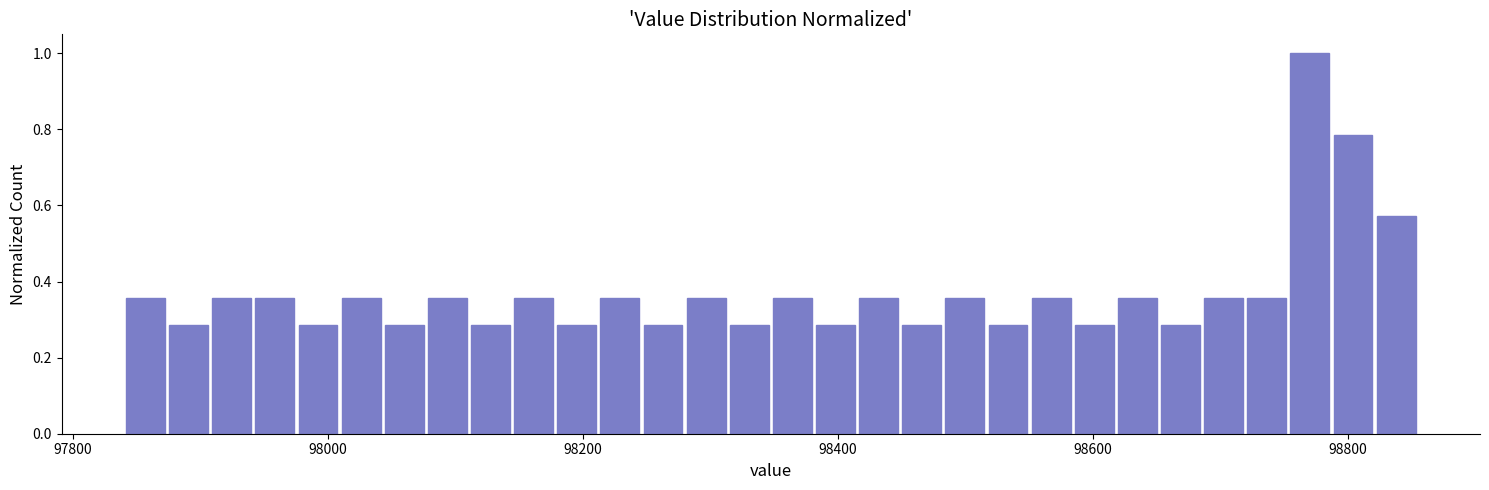

Read against the x-axis, roughly where is the centre of the tallest bar?

98780